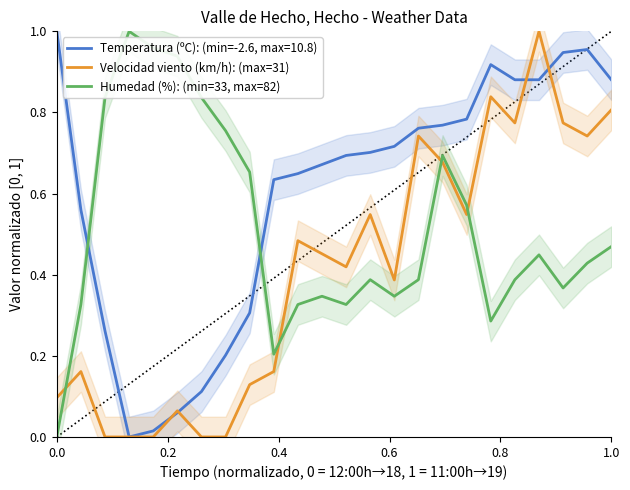

How many intersections are there between Humedad (%): (min=33, max=82) and Velocidad viento (km/h): (max=31)?

4